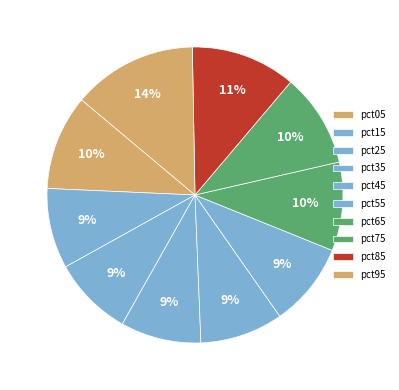

Is it true that pct05 is 10% of the pie?

True